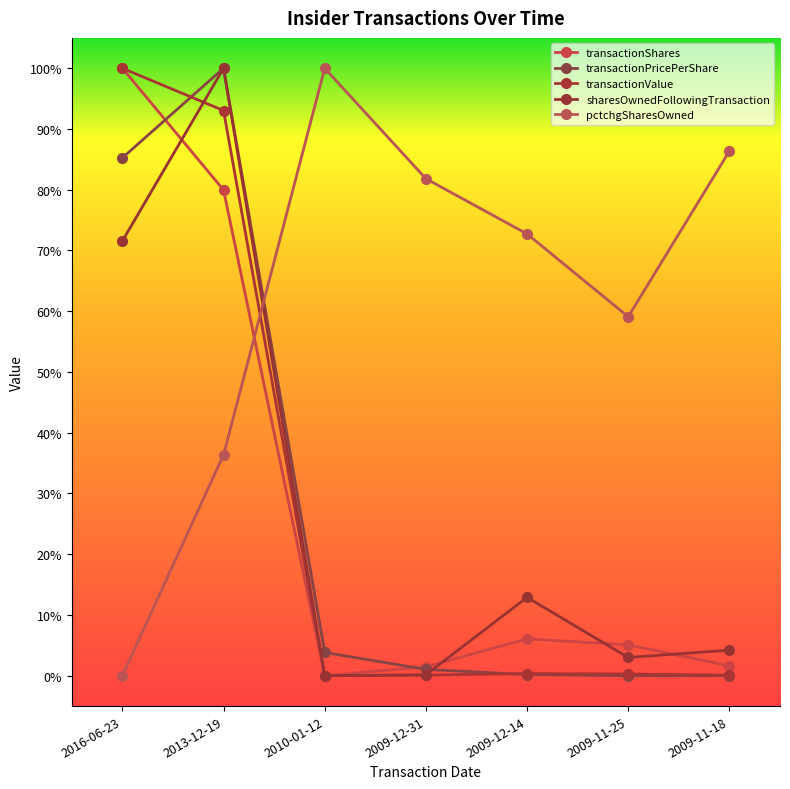

At which category does transactionPricePerShare reach its first local valley?

2009-11-25